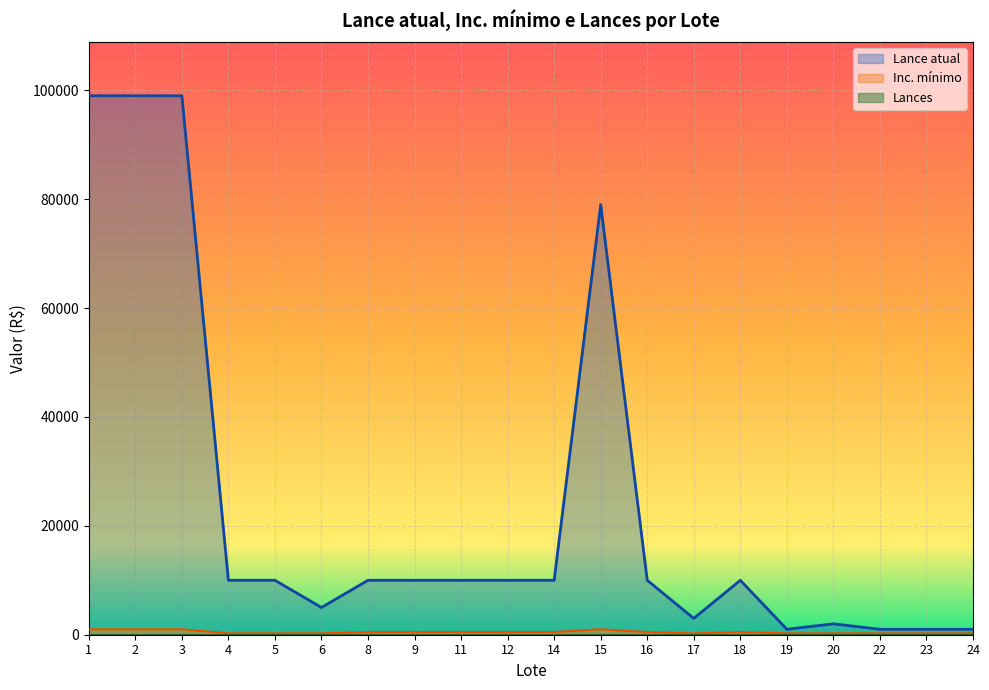

True or false: Lance atual and Inc. mínimo cross at least once.

False